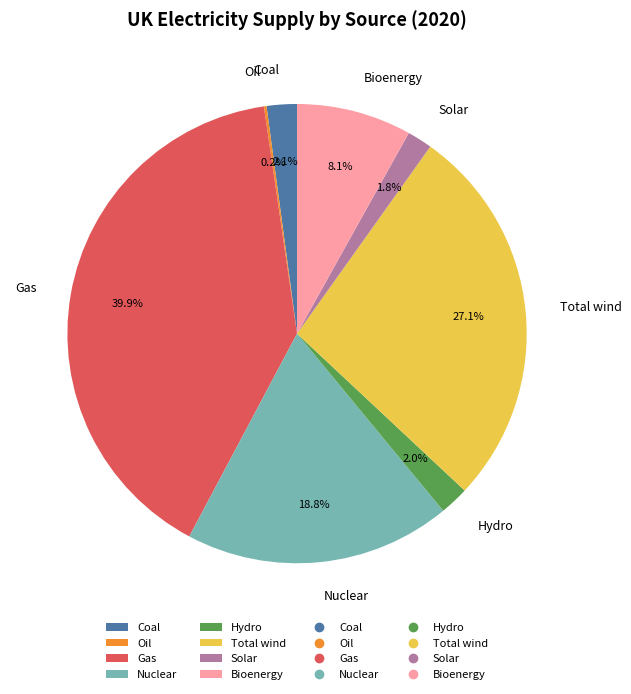

To the nearest percent, what percentage of the pie is Coal?

2%